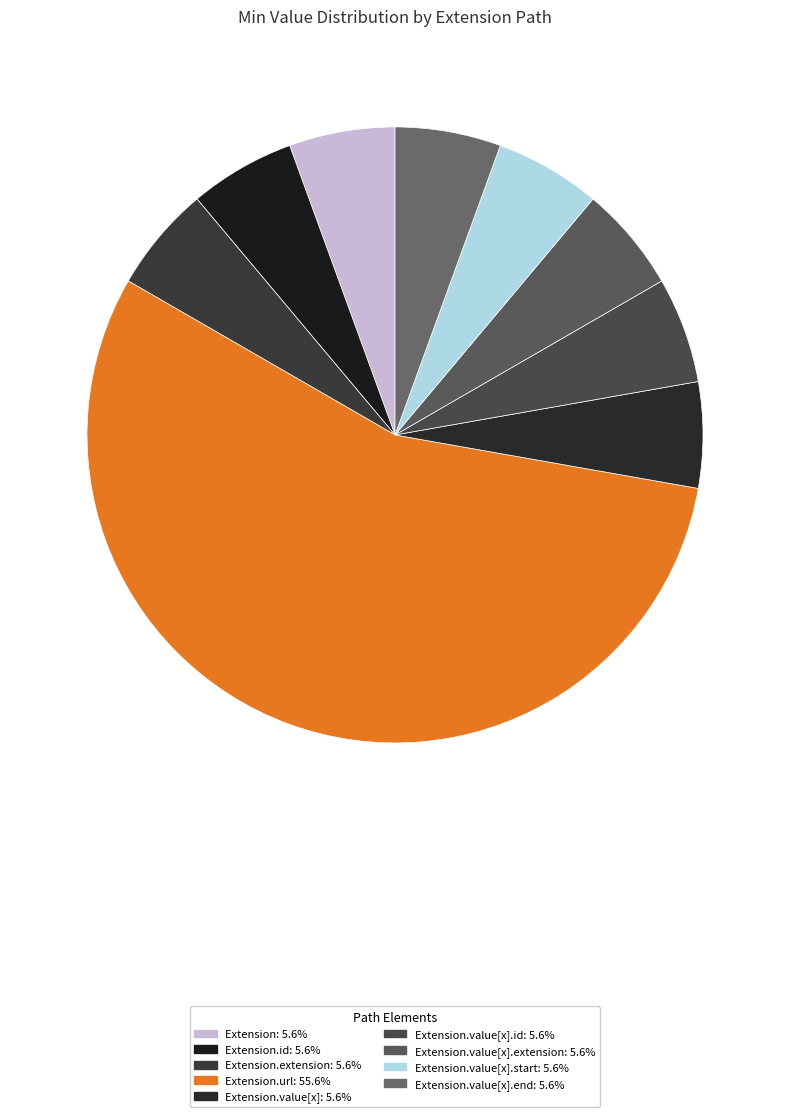

Is there a majority slice in this chart?

Yes